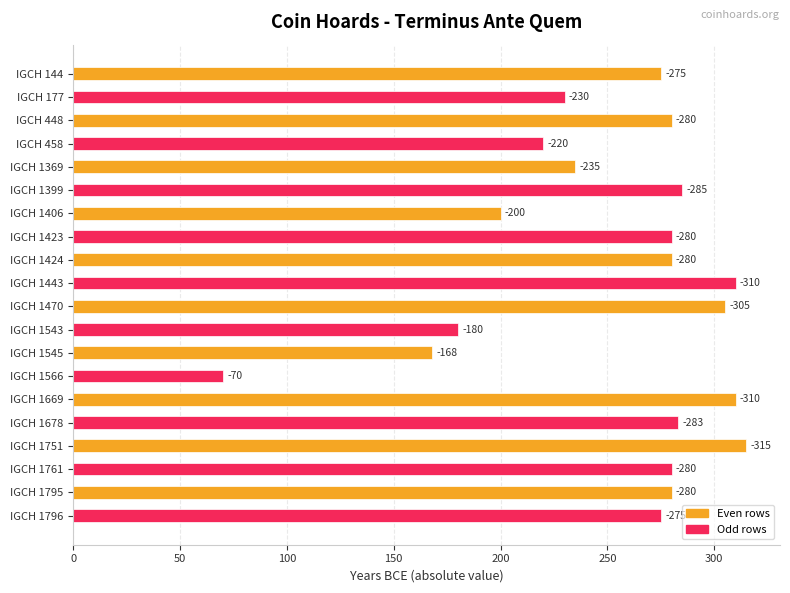

Does the chart contain any negative values?

No